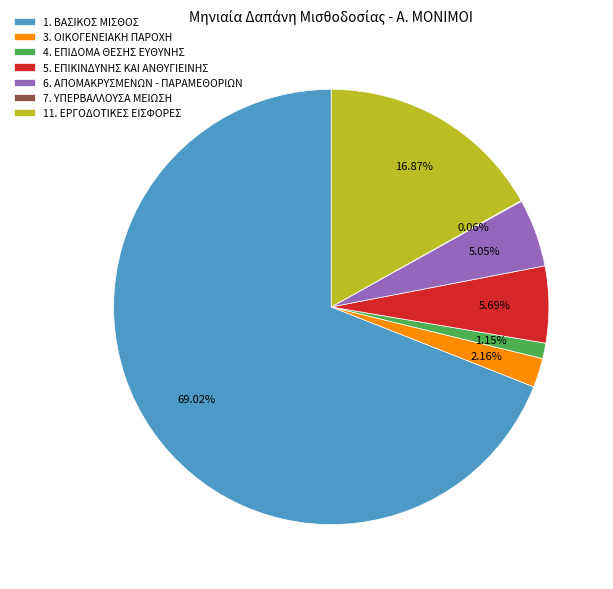

Which has a higher value, 1. ΒΑΣΙΚΟΣ ΜΙΣΘΟΣ or 5. ΕΠΙΚΙΝΔΥΝΗΣ ΚΑΙ ΑΝΘΥΓΙΕΙΝΗΣ?

1. ΒΑΣΙΚΟΣ ΜΙΣΘΟΣ